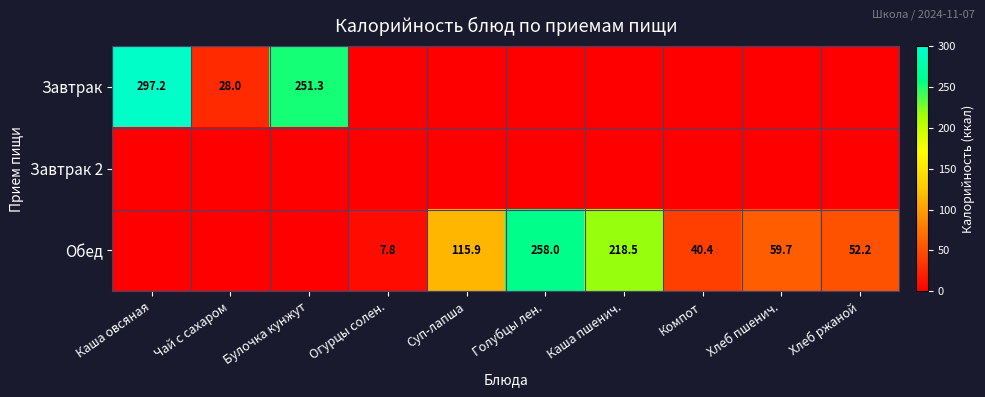

Is it true that Обед equals 287.7 at Каша пшенич.?

False